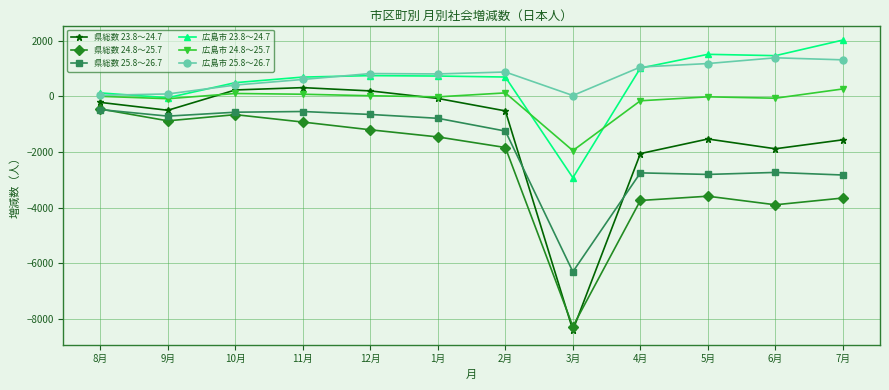

What is the approximate value of 県総数 24.8～25.7 at 6月?

-3896